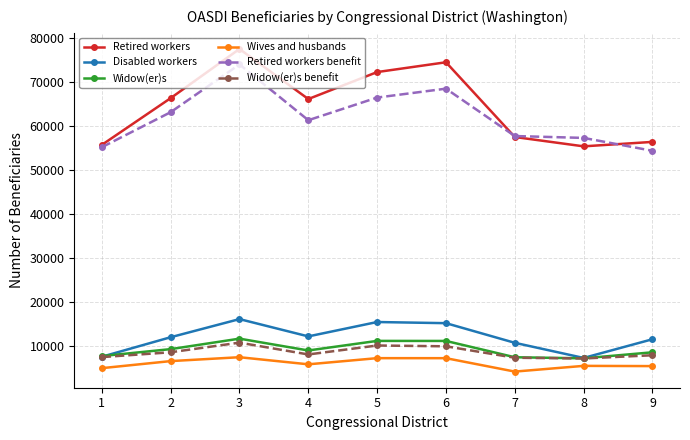

Where is the first local maximum for Disabled workers?

3